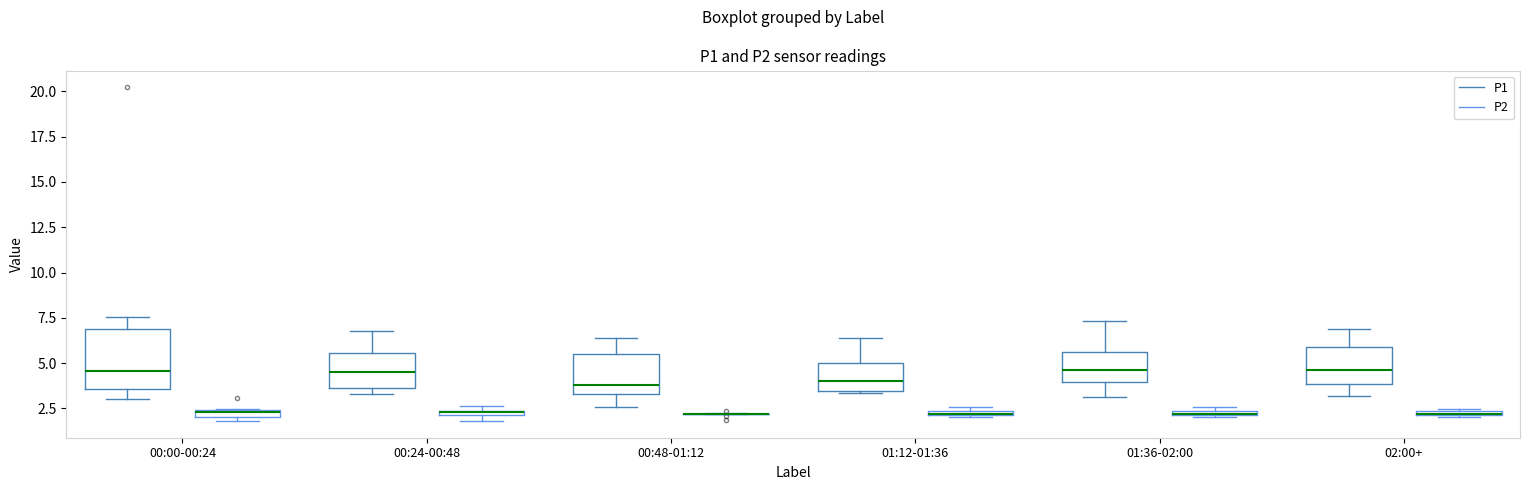

Which box is the tallest, from its lower edge to its upper edge?

00:00-00:24 (P1)